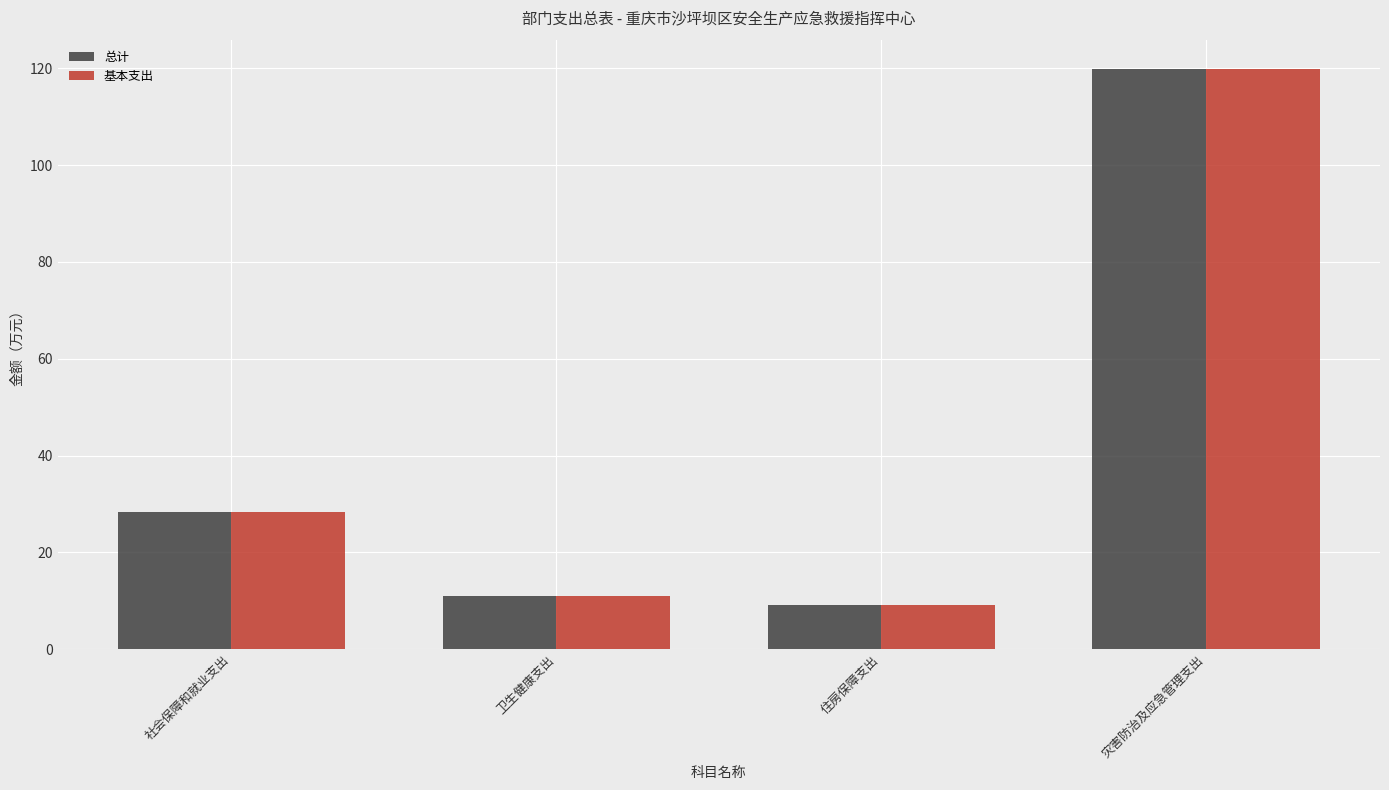

True or false: 基本支出 has a value of 46.3 at 社会保障和就业支出.

False